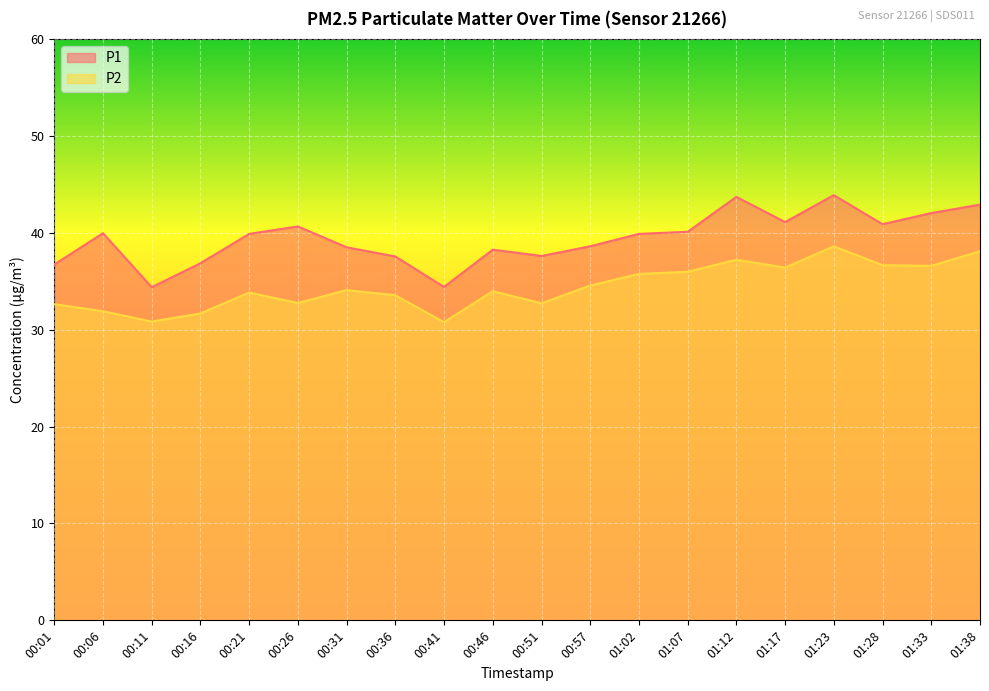

The P1 series shows 63.6 at 00:46. True or false?

False